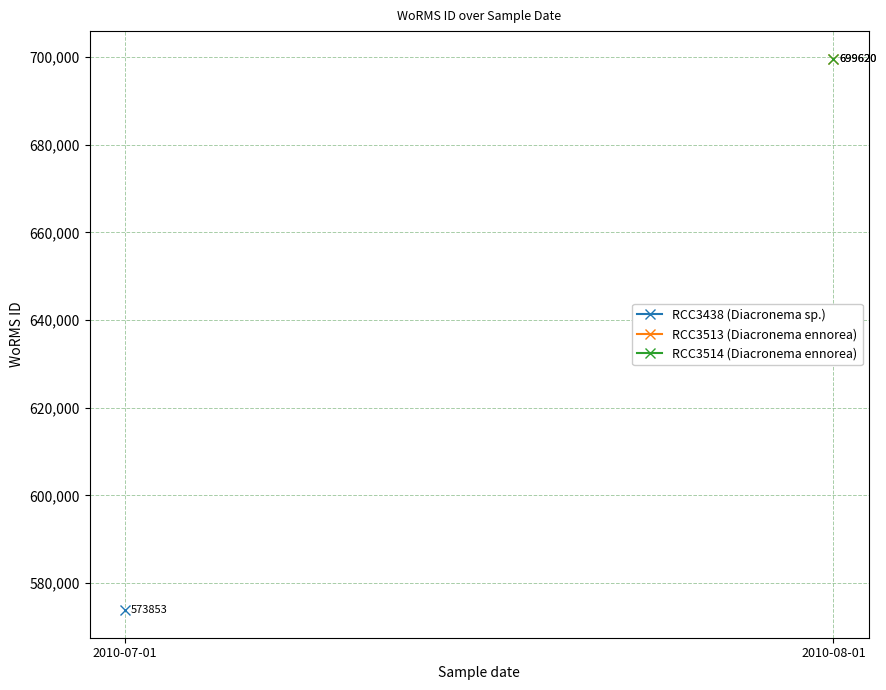

Rank the series by their average value, from lowest to highest.

RCC3438 (Diacronema sp.), RCC3513 (Diacronema ennorea), RCC3514 (Diacronema ennorea)